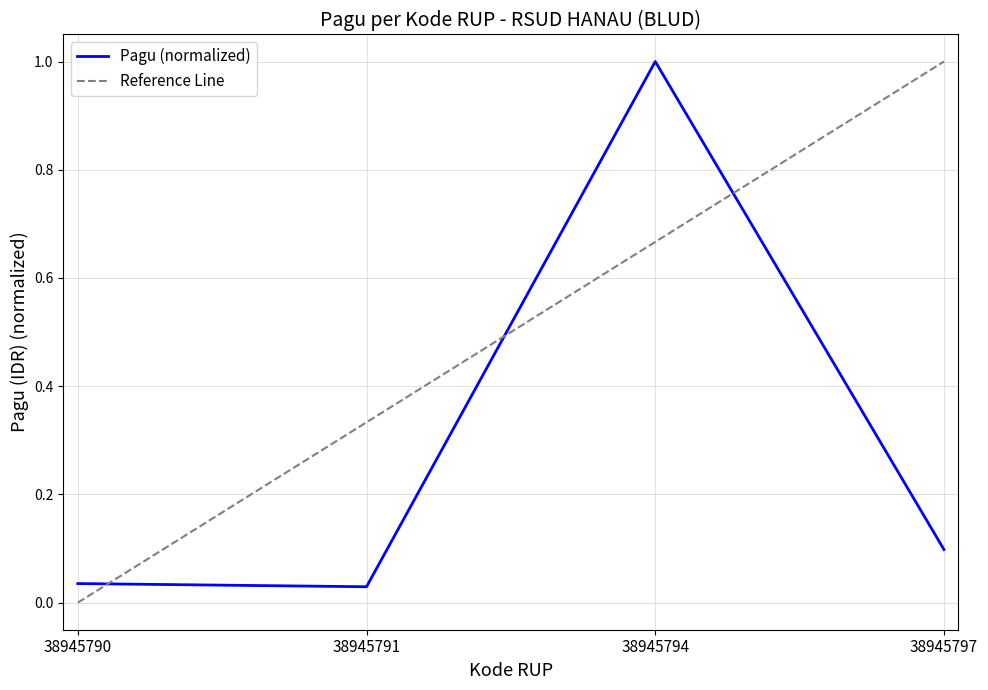

Is it true that the value at 38945790 is 0.0?

True